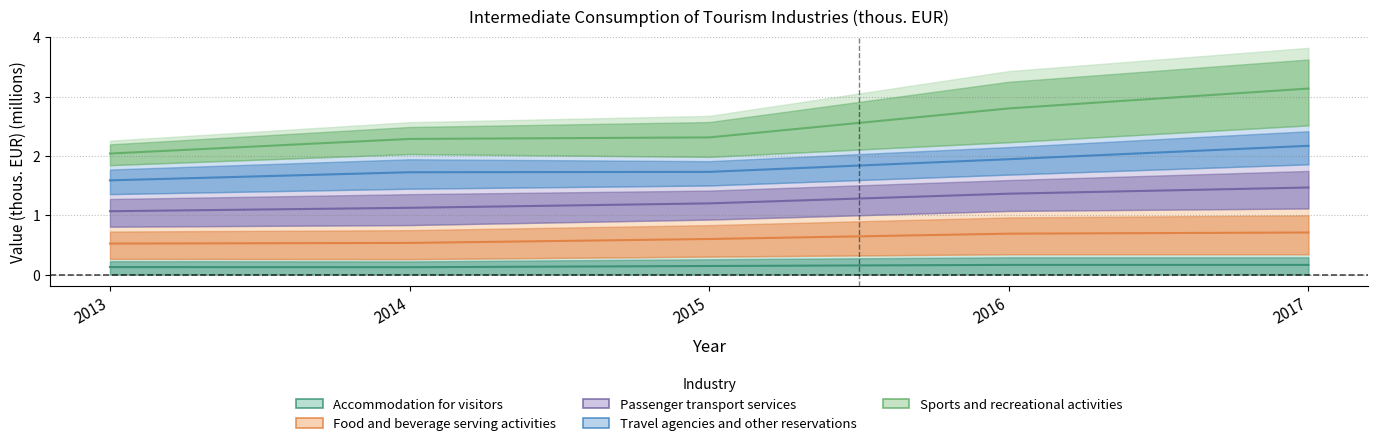

How many interior local valleys does the Accommodation for visitors series have?

1